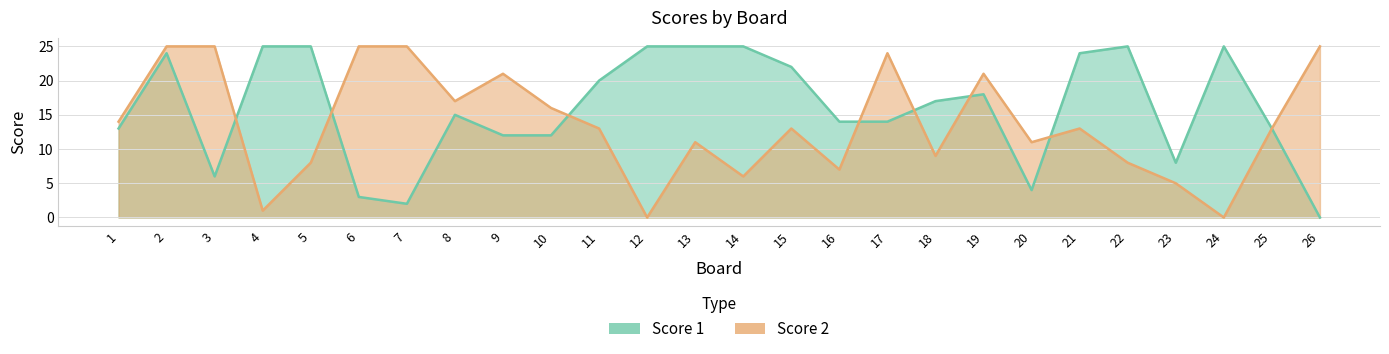

The value of Score 1 at 17 is 14. True or false?

True